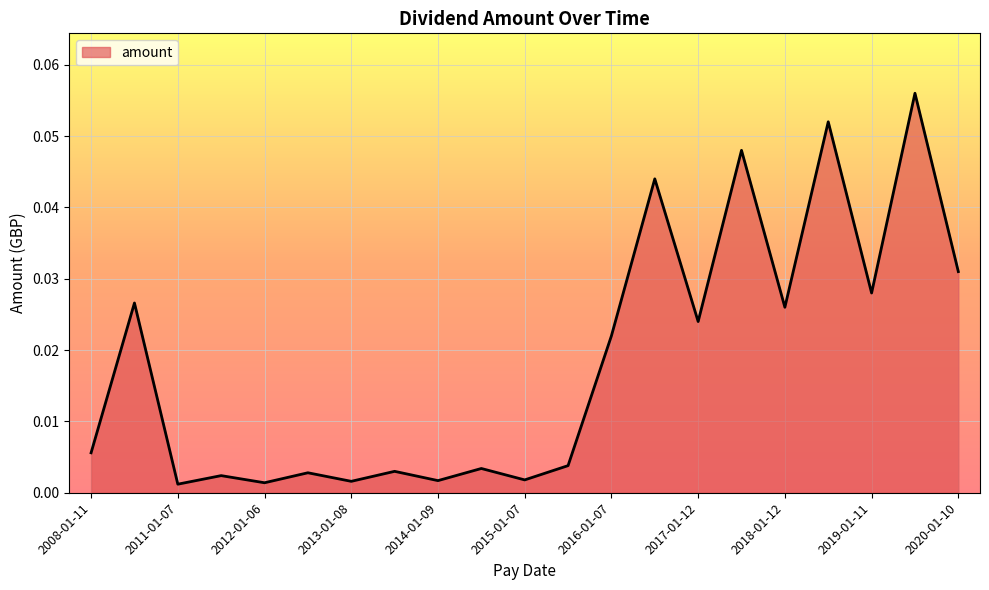

How many distinct data groups are displayed?

1